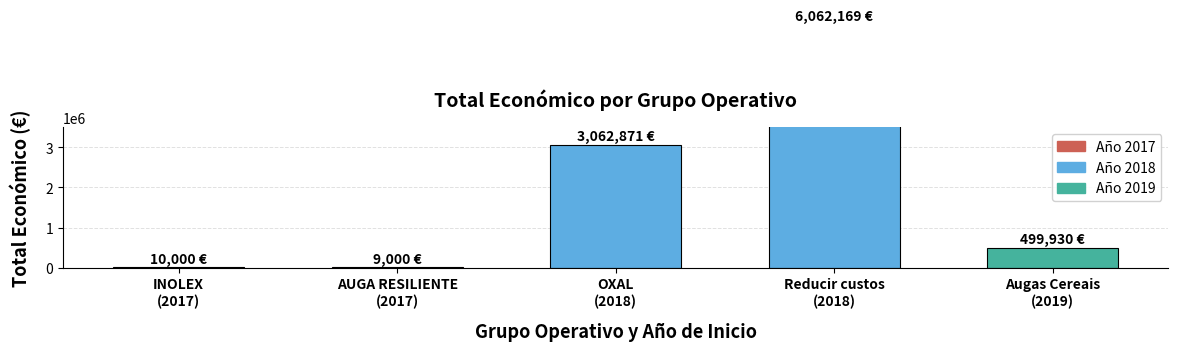

Rank the categories by value from highest to lowest.

Reducir custos
(2018), OXAL
(2018), Augas Cereais
(2019), INOLEX
(2017), AUGA RESILIENTE
(2017)